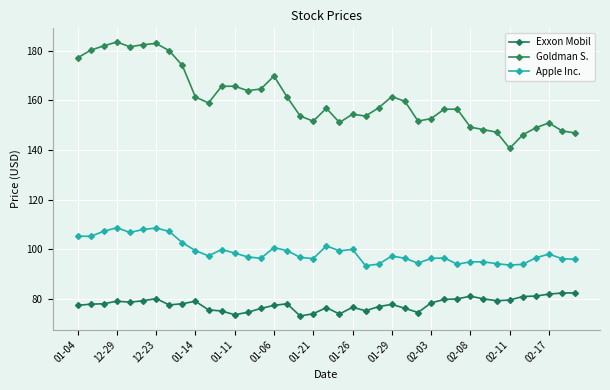

True or false: Apple Inc. and Goldman S. cross at least once.

False